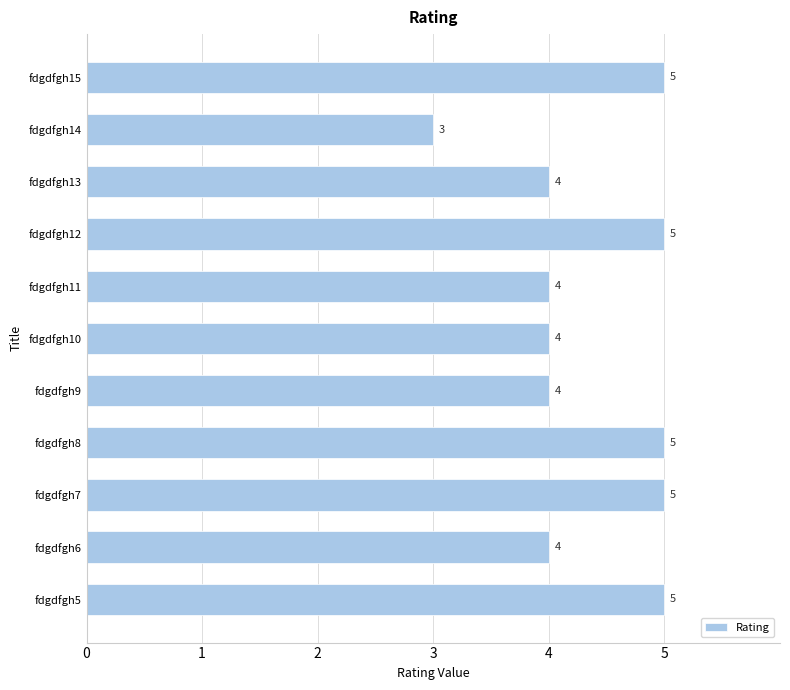

Read the value at fdgdfgh6.

4